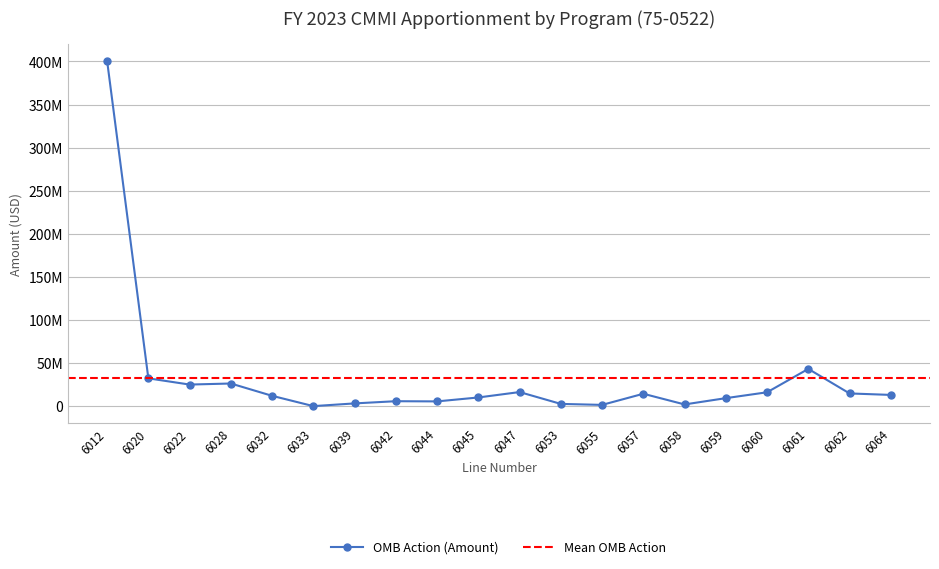

Rank the categories by value from highest to lowest.

6012, 6061, 6020, 6028, 6022, 6047, 6060, 6062, 6057, 6064, 6032, 6045, 6059, 6042, 6044, 6039, 6053, 6058, 6055, 6033